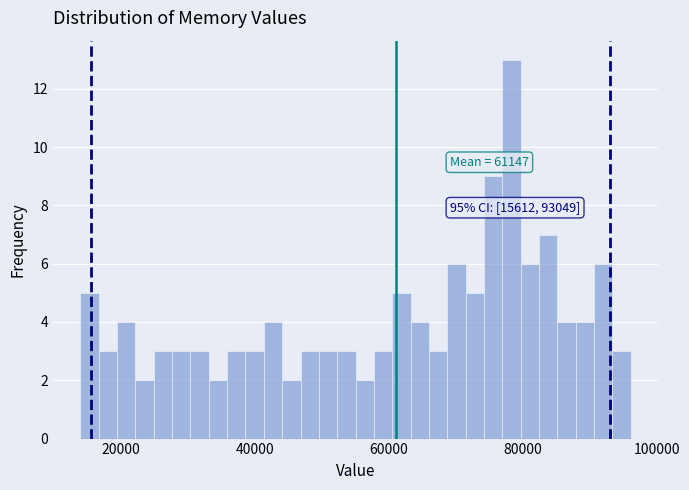

Read against the x-axis, roughly where is the centre of the tallest bar?

78000